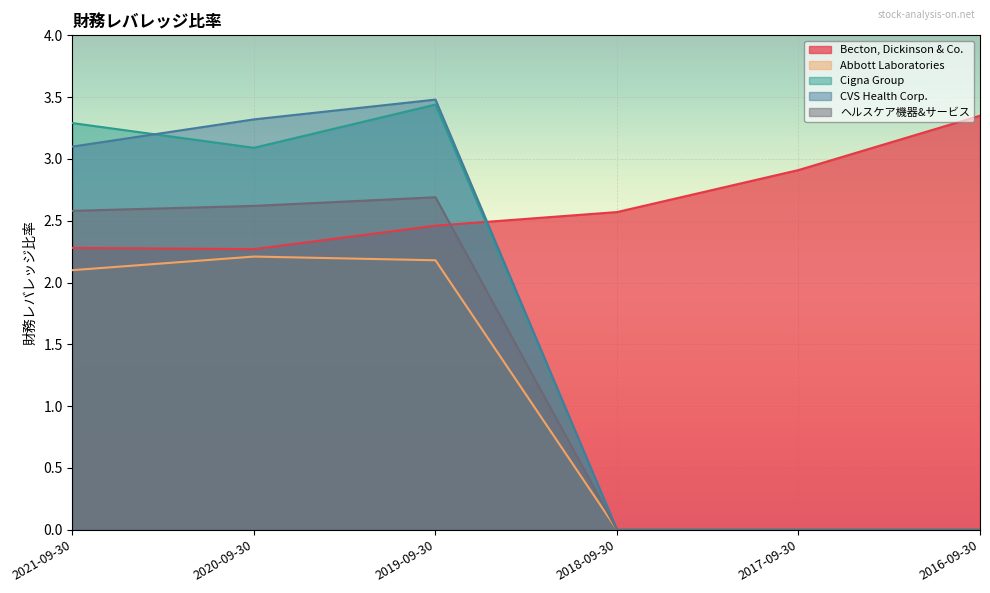

How many lines are shown in the chart?

5